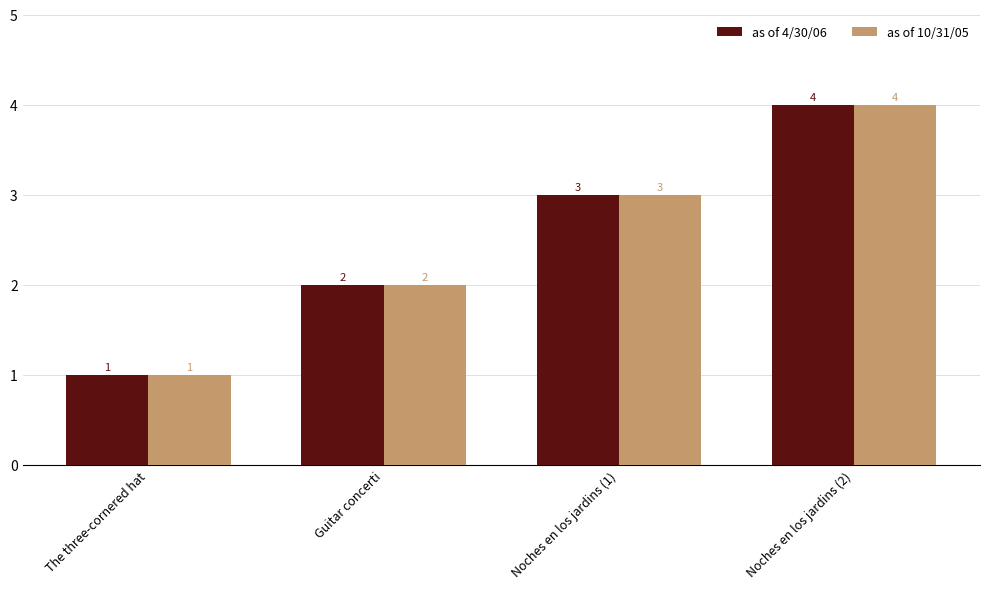

How many values in the as of 10/31/05 series are below 3?

2